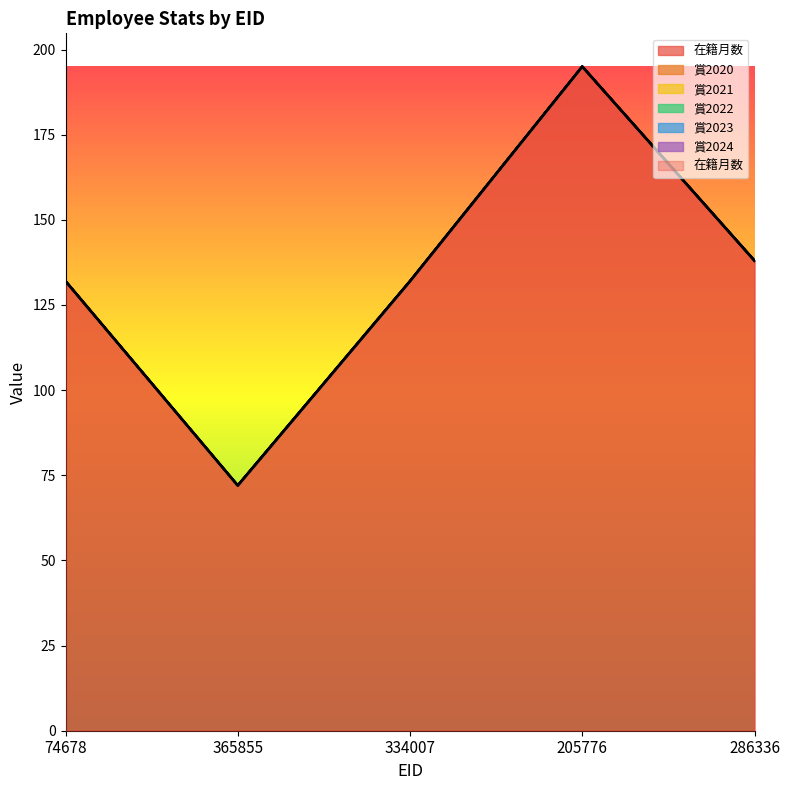

What is the label of the 4th point from the left?

205776